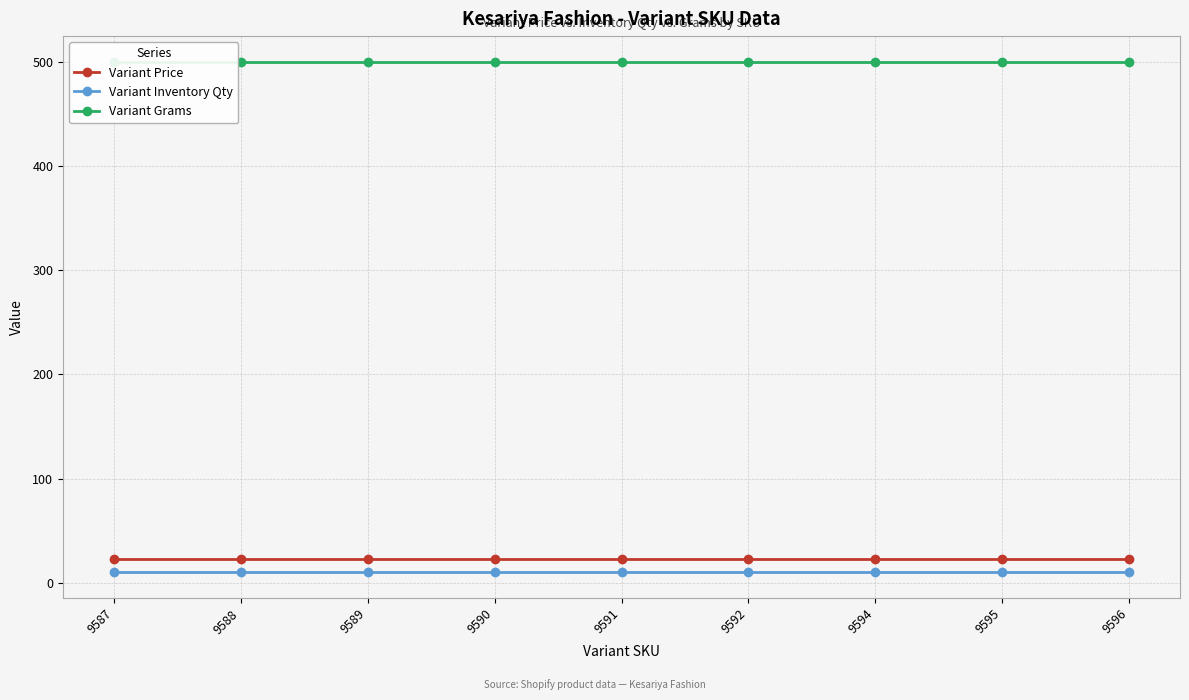

What is the lowest value of the Variant Price series?

23